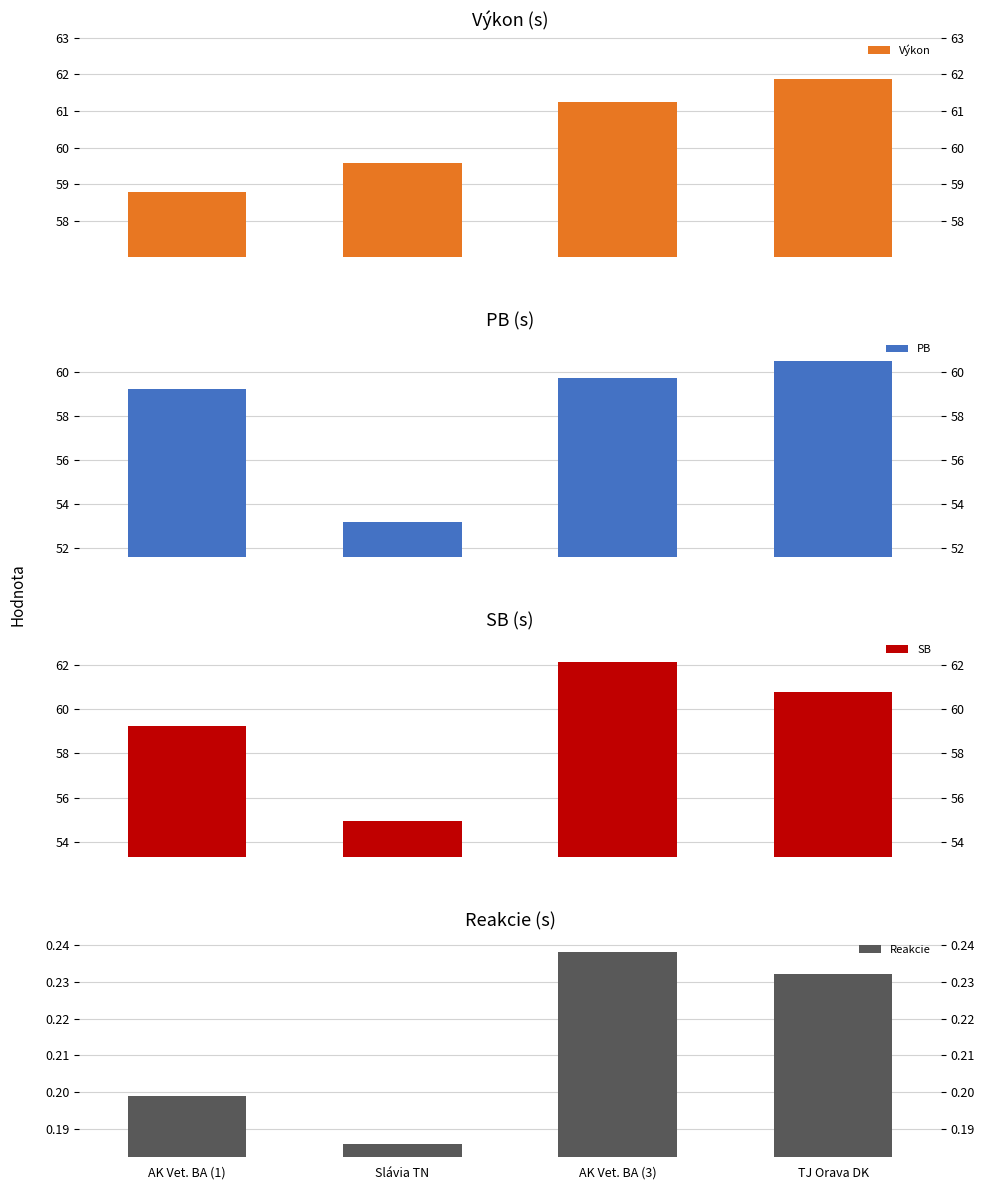

What position from the left is TJ Orava DK?

4